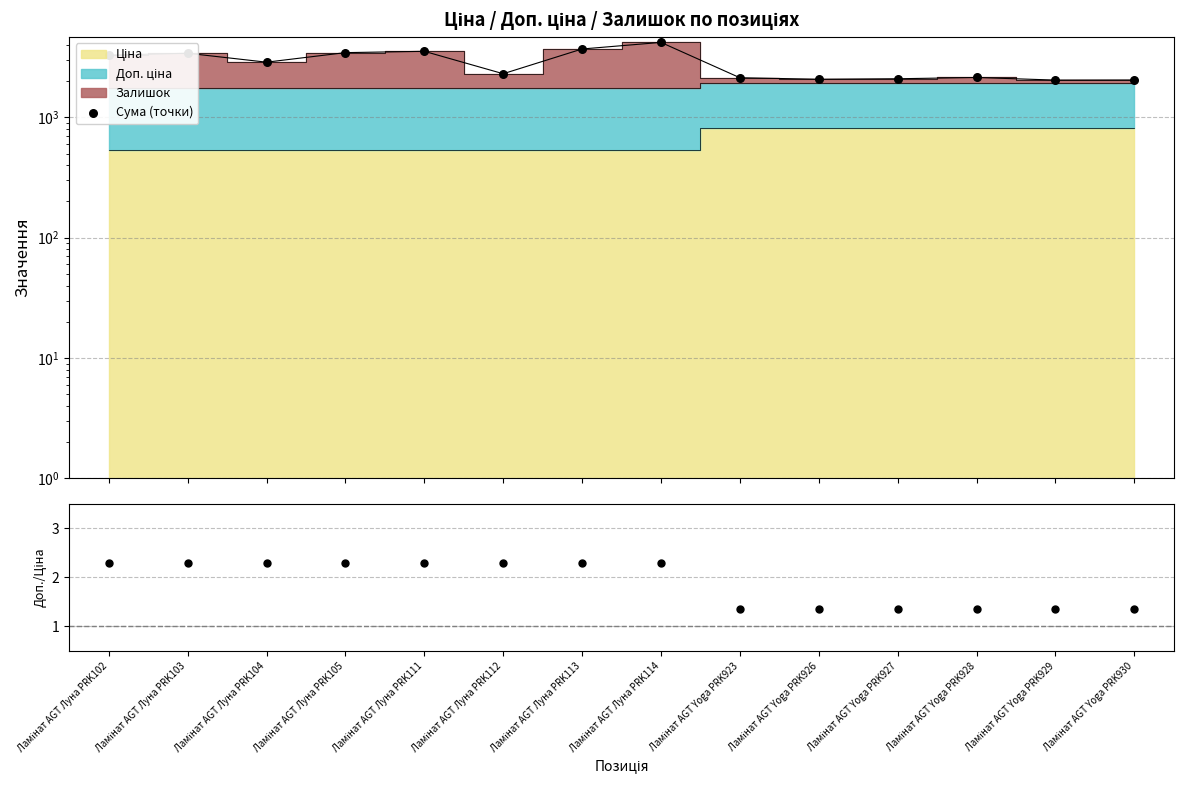

At which category is the sum across all series the highest?

Ламінат AGT Луна PRK114